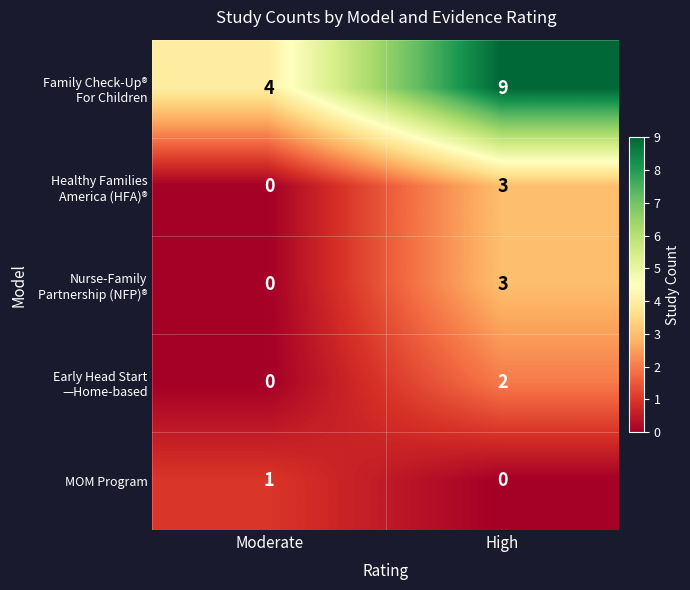

What is the greatest value displayed?

9